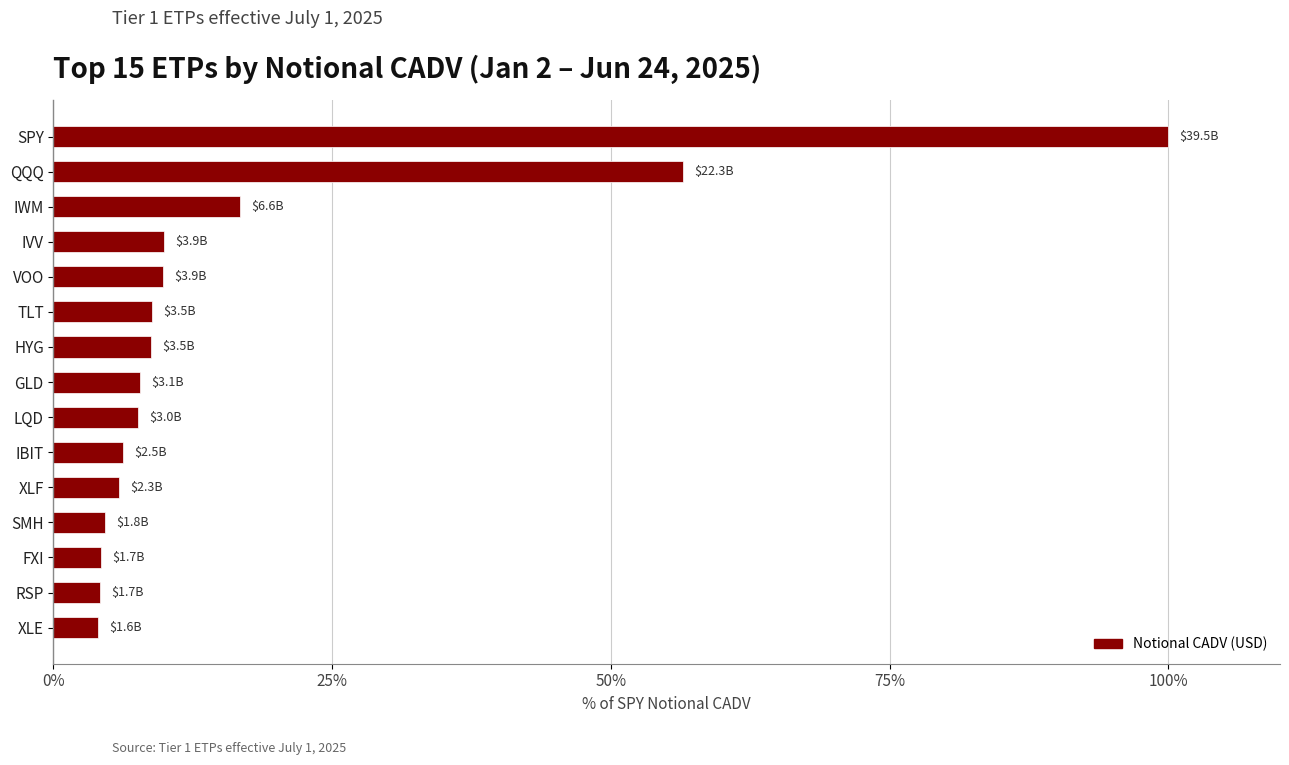

Which category has the highest value across all series?

SPY